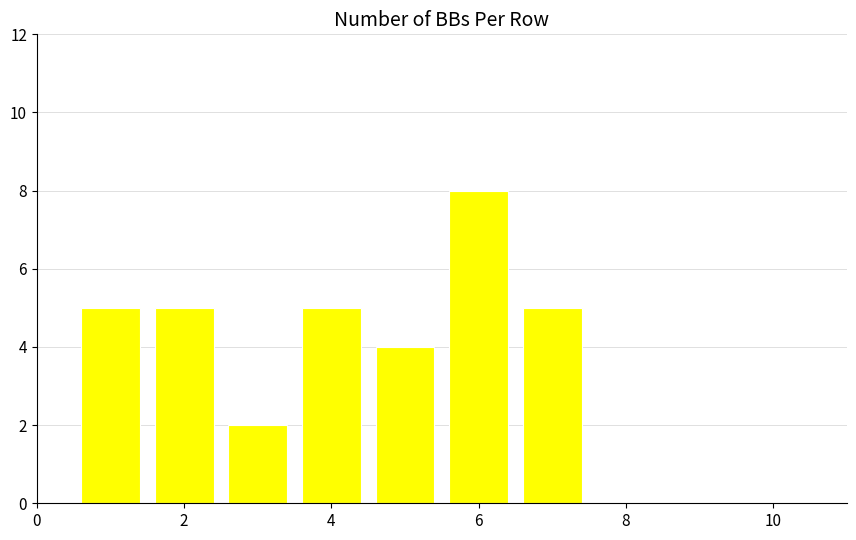

What is the maximum value shown in the chart?

8